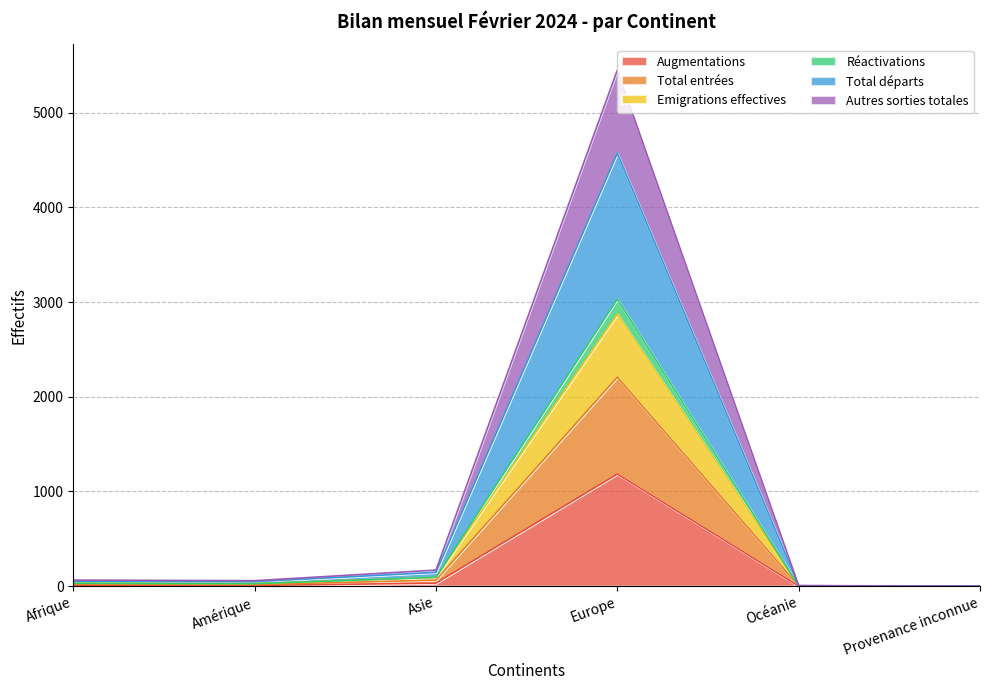

Where is the first local maximum for Total entrées?

Europe